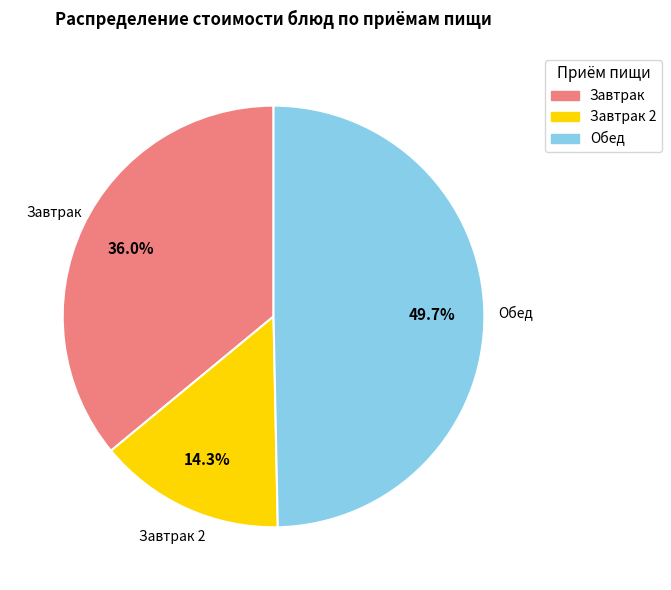

What is the largest slice in the pie chart?

Обед